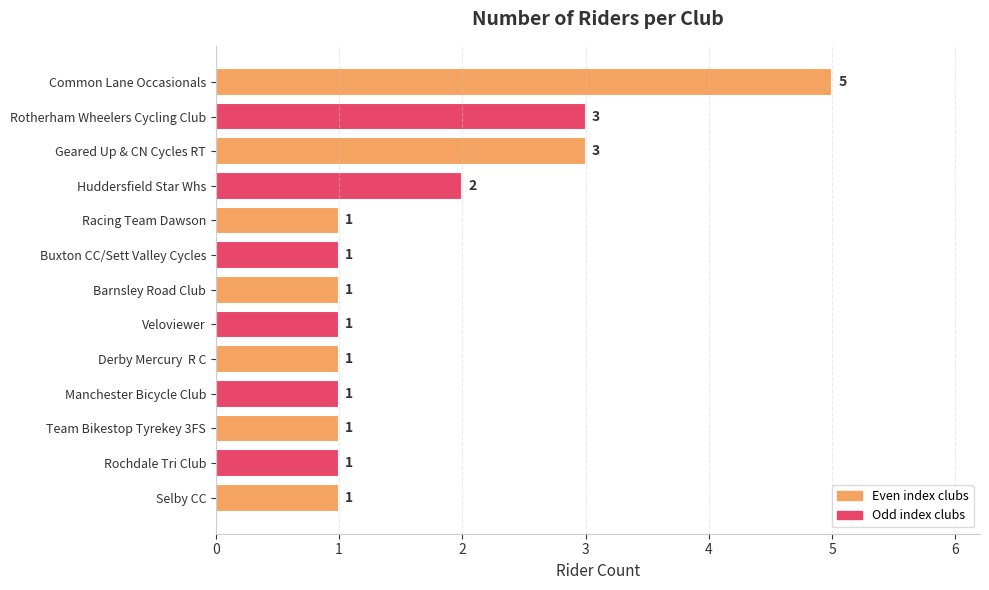

Which has a higher value, Rochdale Tri Club or Huddersfield Star Whs?

Huddersfield Star Whs